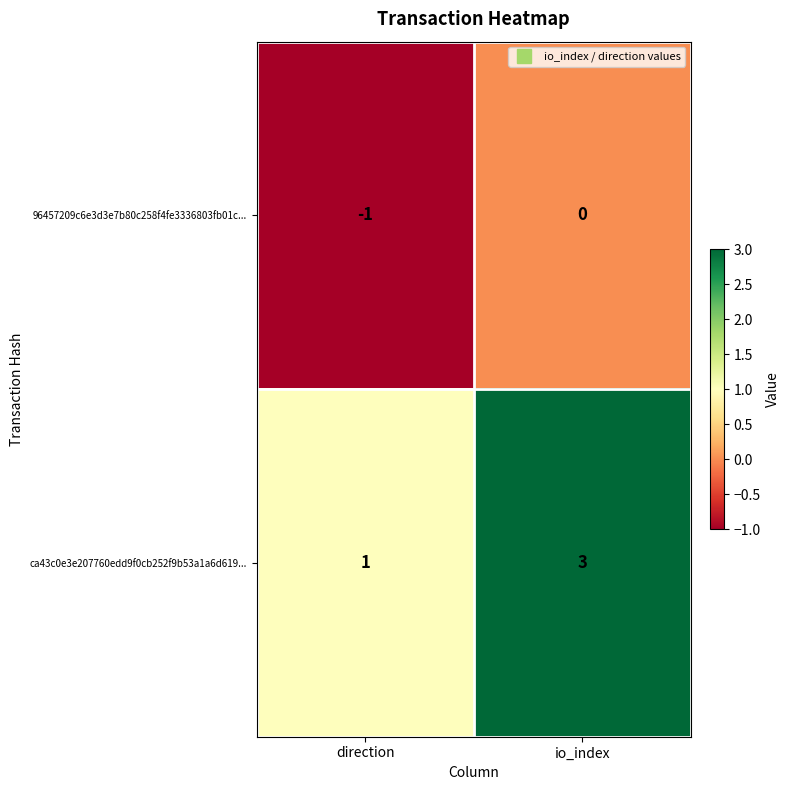

At which category is the sum across all series the highest?

io_index